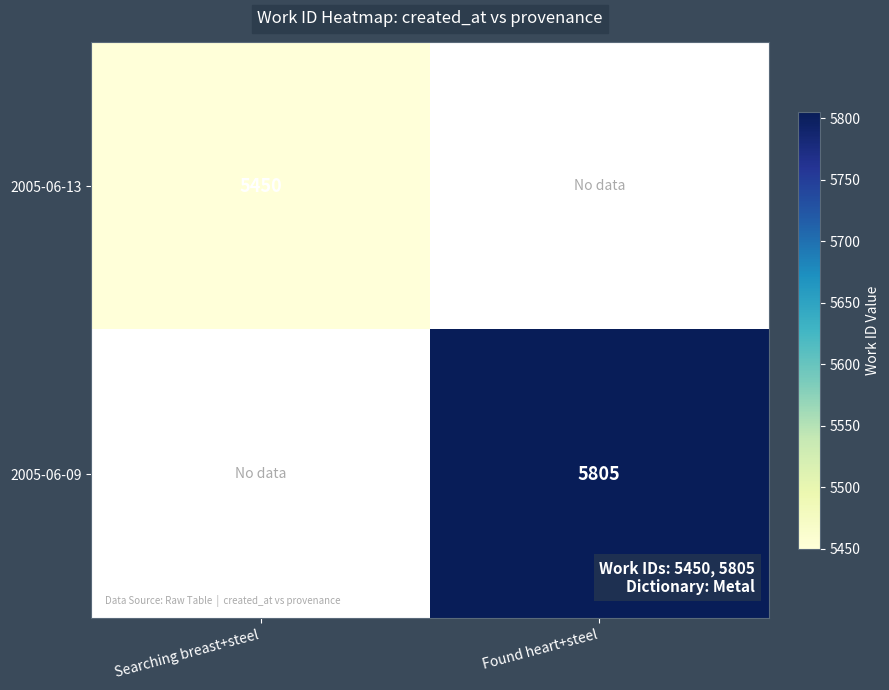

True or false: 2005-06-09 has a value of 5805 at Found heart+steel.

True